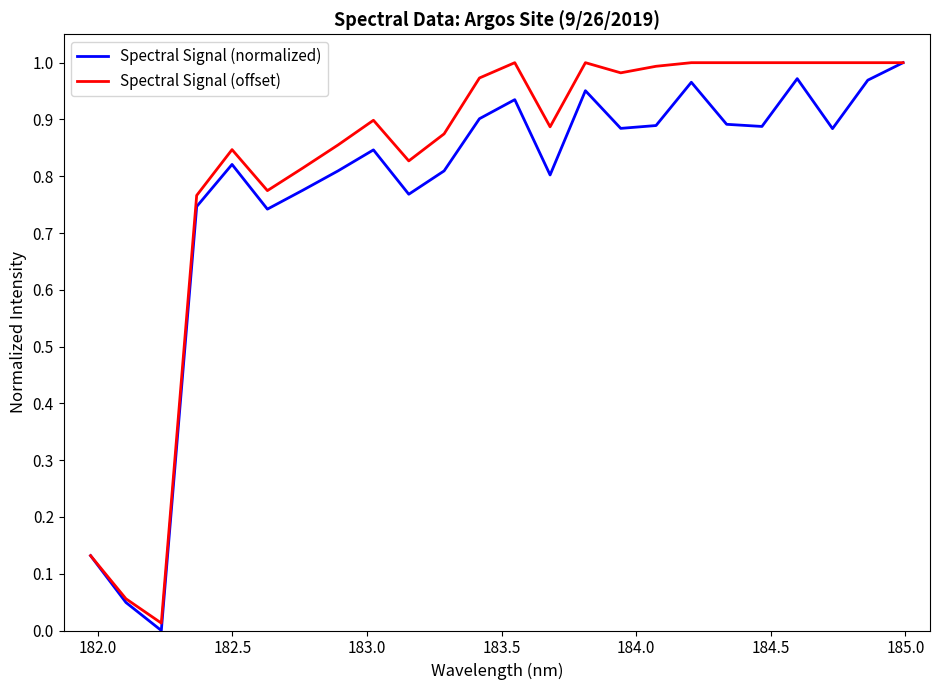

Which series has the largest total across all categories?

Spectral Signal (offset)